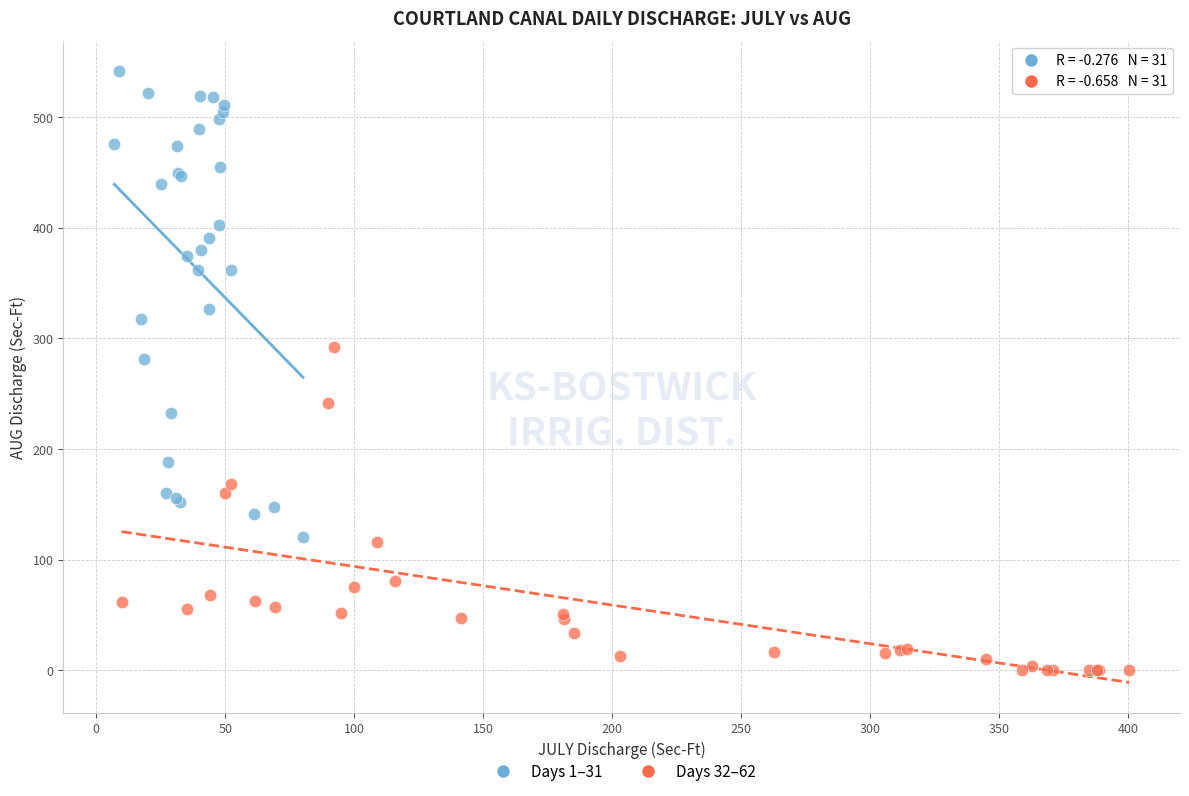

Which series reaches the maximum Y coordinate?

Days 1–31